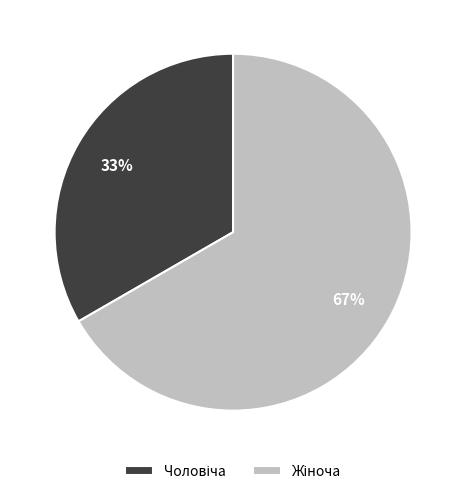

To the nearest percent, what is the average slice percentage?

50%